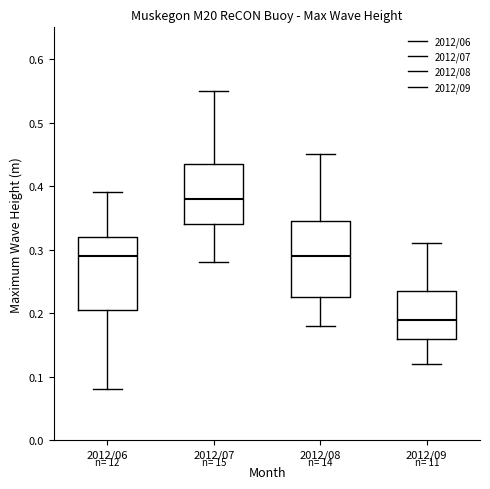

Which box has the lowest median line?

2012/09